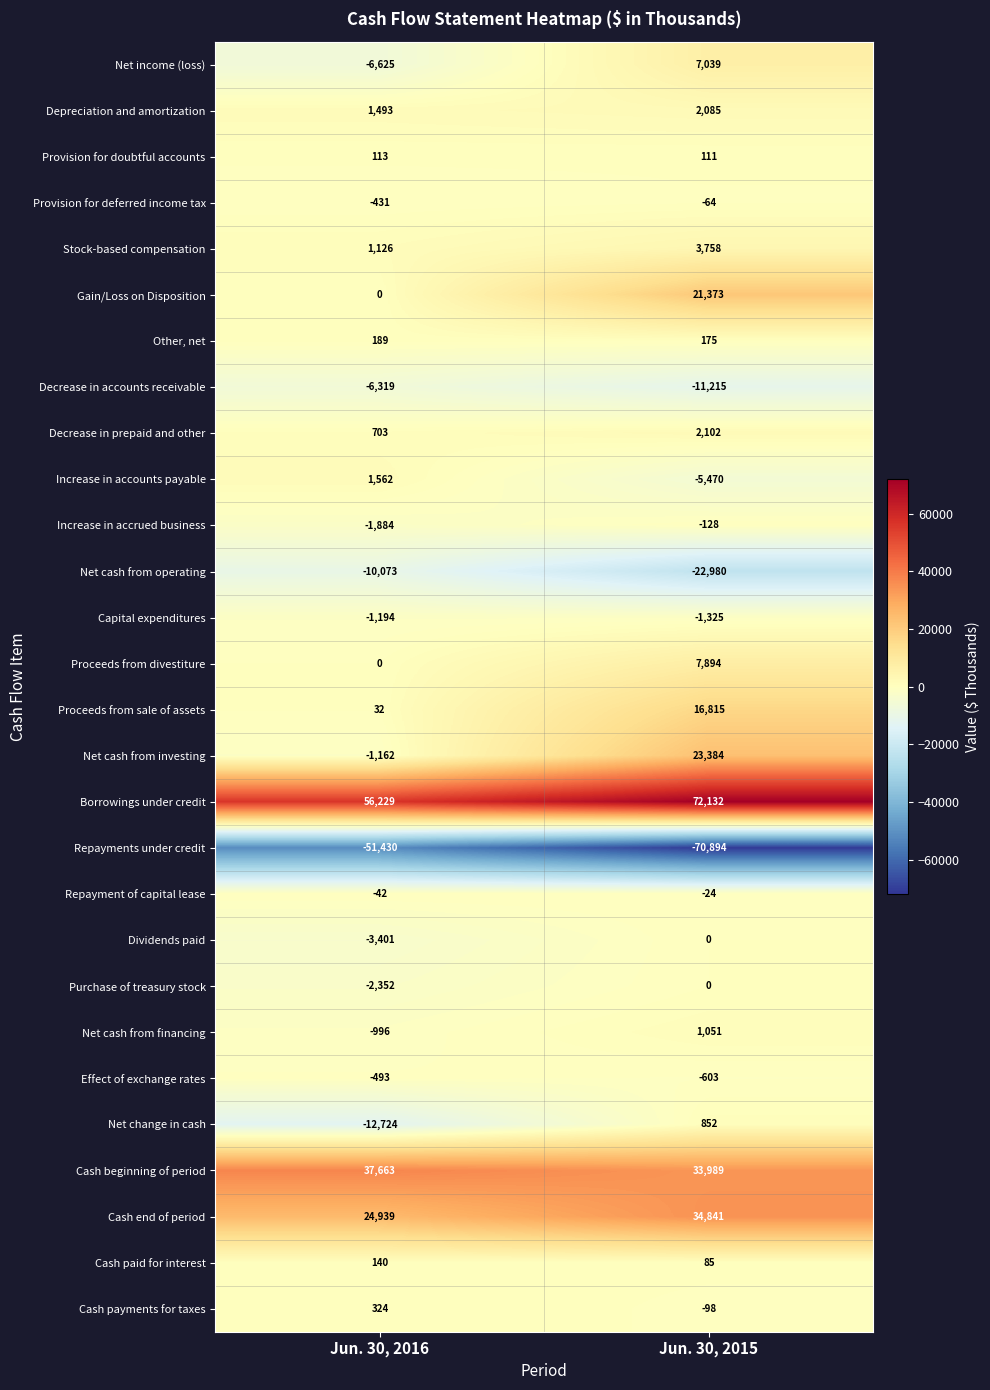

What is the lowest value of the Provision for doubtful accounts series?

111